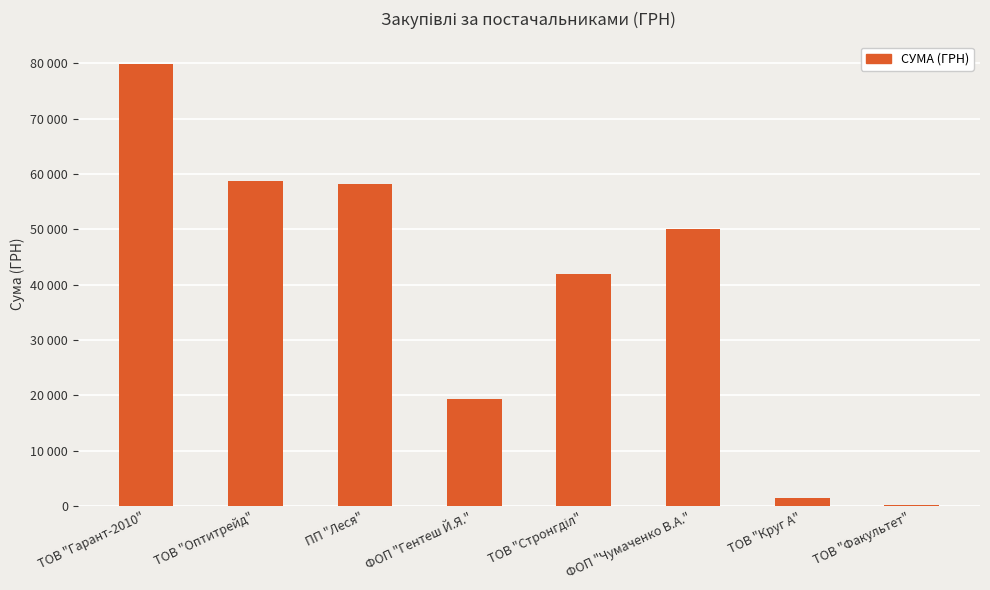

List the labels in order of value, smallest first.

ТОВ "Факультет", ТОВ "Круг А", ФОП "Гентеш Й.Я.", ТОВ "Стронгділ", ФОП "Чумаченко В.А.", ПП "Леся", ТОВ "Оптитрейд", ТОВ "Гарант-2010"